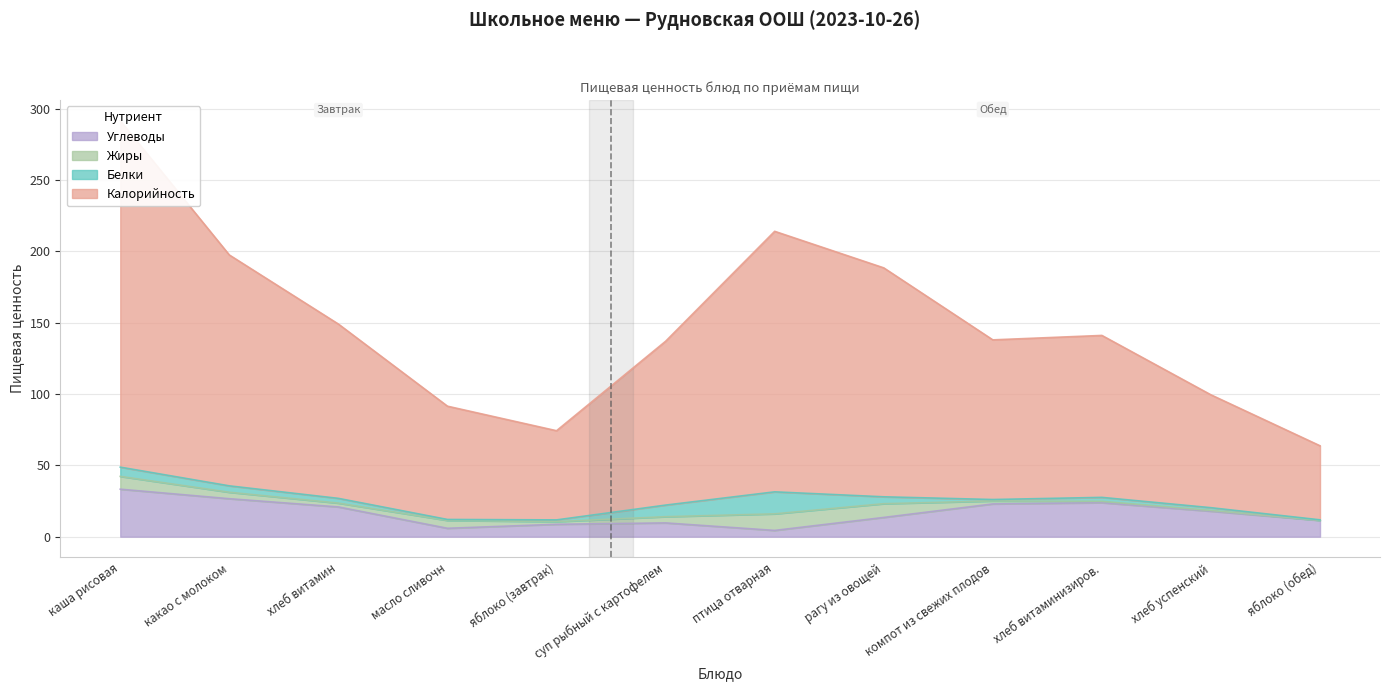

True or false: Углеводы and Белки intersect in this chart.

True